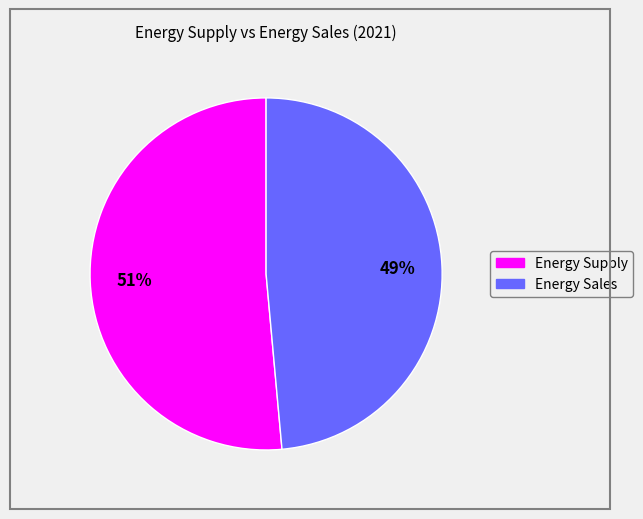

Is Energy Sales the majority of the pie?

No